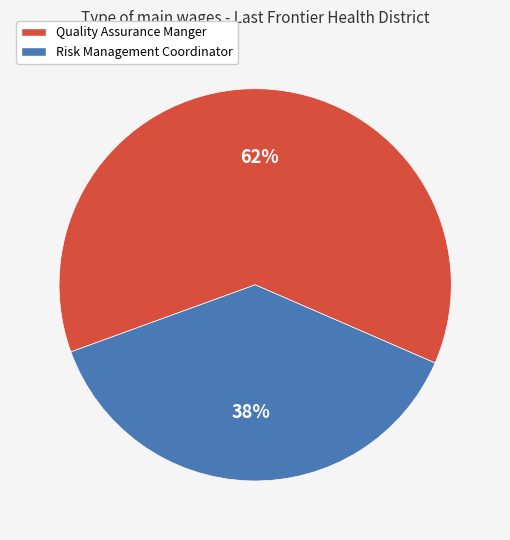

To the nearest percent, what percentage of the pie is Quality Assurance Manger?

62%